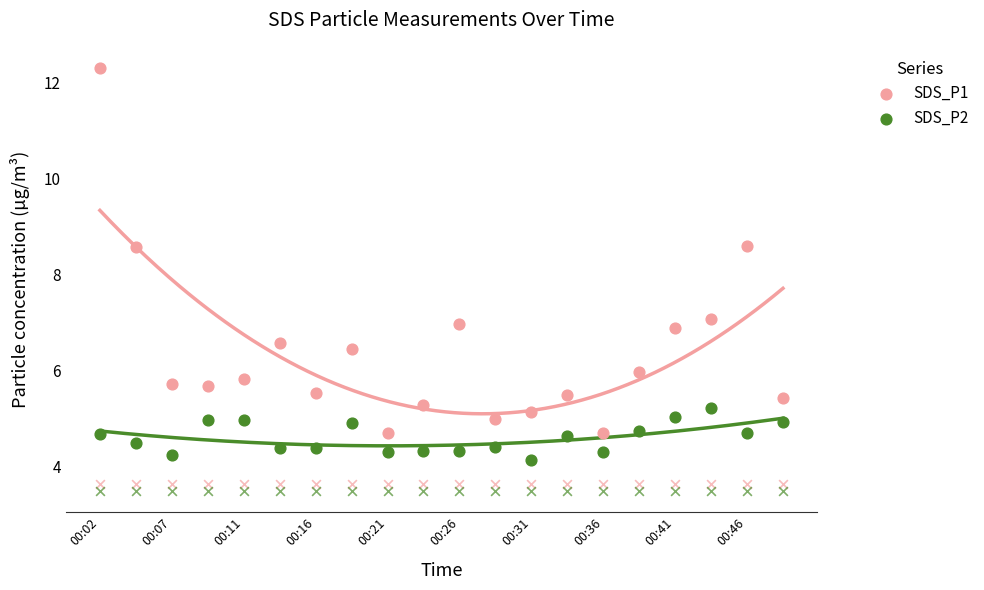

What are all the series names shown in the legend?

SDS_P1, SDS_P2